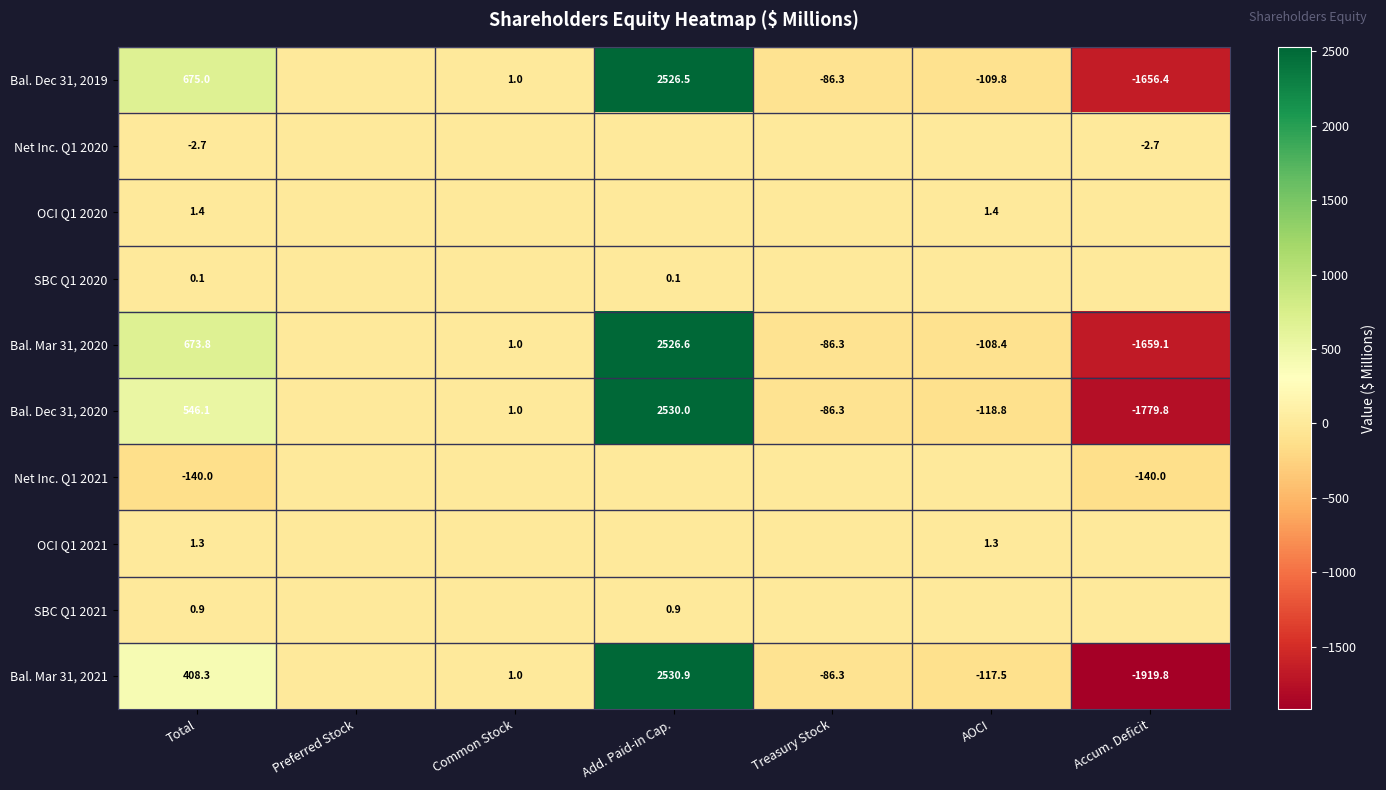

Is the value of Bal. Mar 31, 2021 at Total greater than the value of Bal. Mar 31, 2020 at AOCI?

Yes